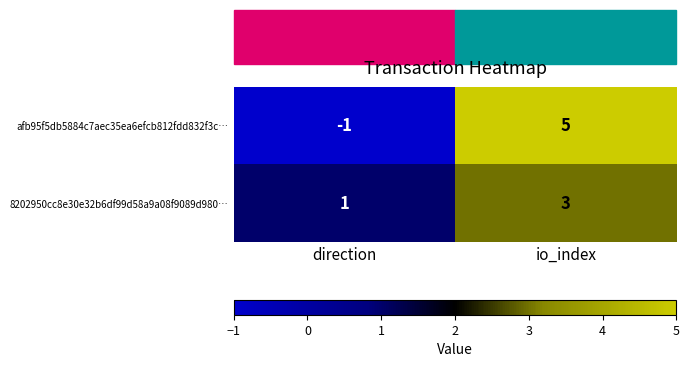

The 8202950cc8e30e32b6df99d58a9a08f9089d980… series shows 2 at direction. True or false?

False